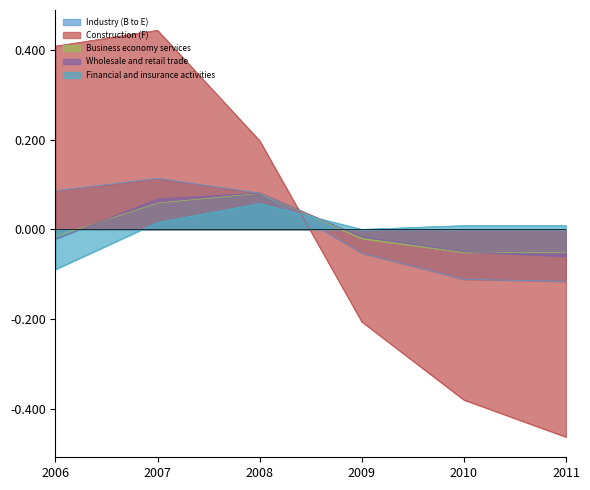

Between 2006 and 2011, which series saw the biggest shift?

Construction (F)